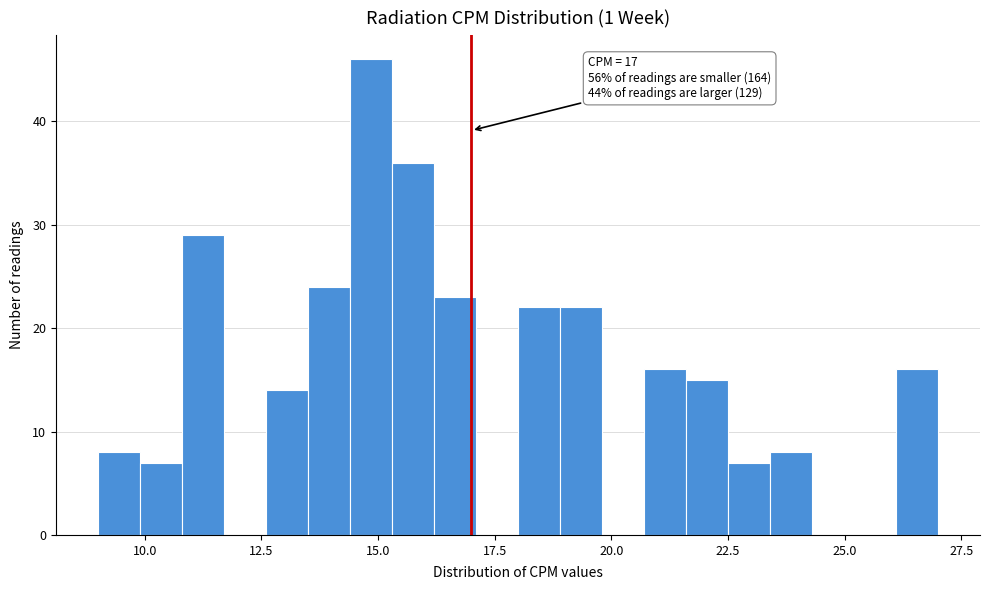

Around what value on the x-axis is the tallest bar? Give the approximate position of its centre, as read against the axis.

15.0